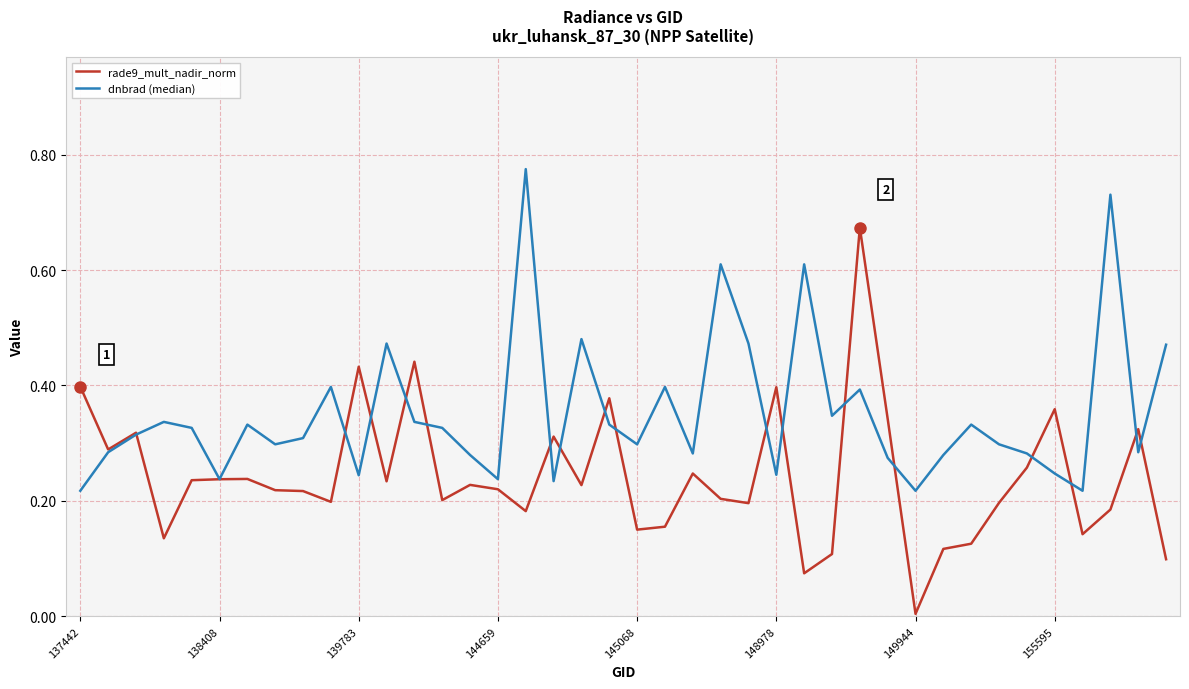

Which series has the largest total across all categories?

dnbrad (median)